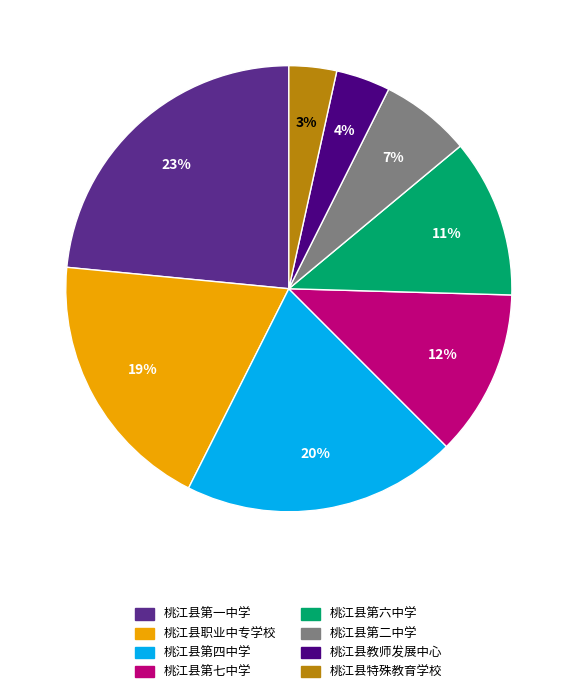

To the nearest percent, what is the difference between the 桃江县职业中专学校 and 桃江县第六中学 slice percentages?

8%